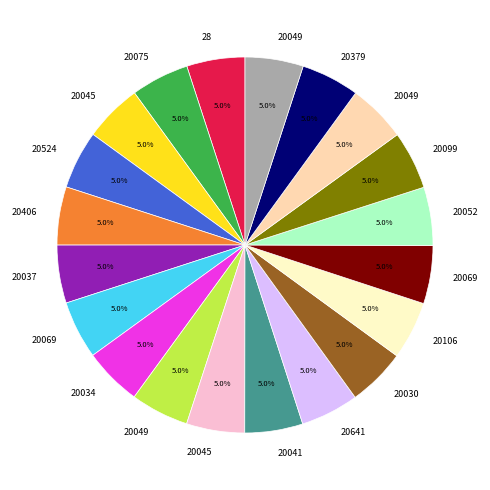

Is there a majority slice in this chart?

No